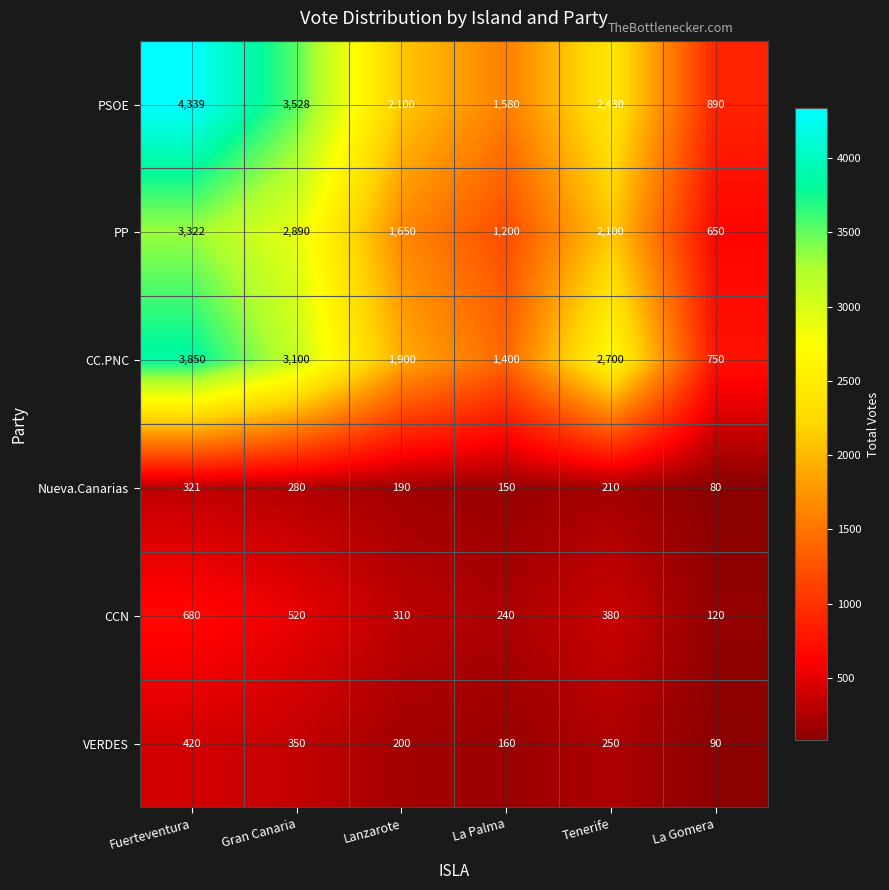

What is the minimum value for PSOE?

890